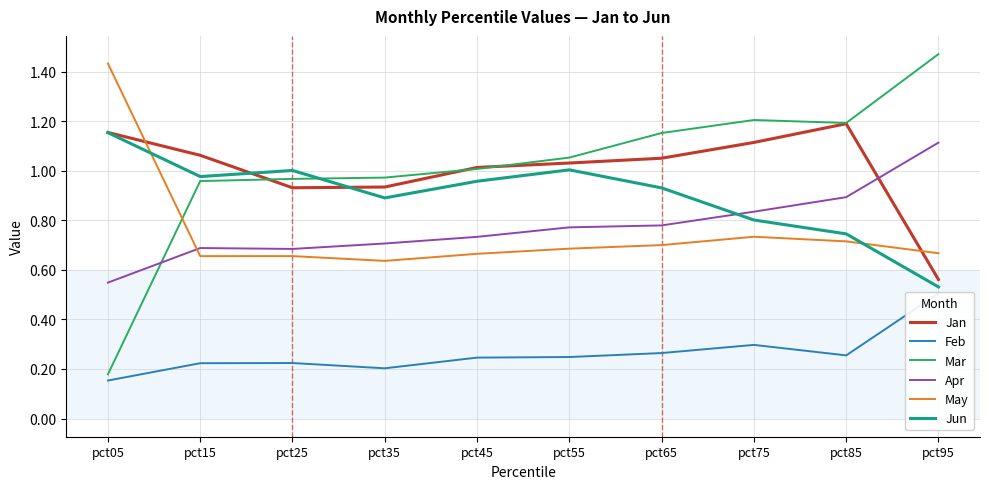

At which category does Feb reach its first local peak?

pct25